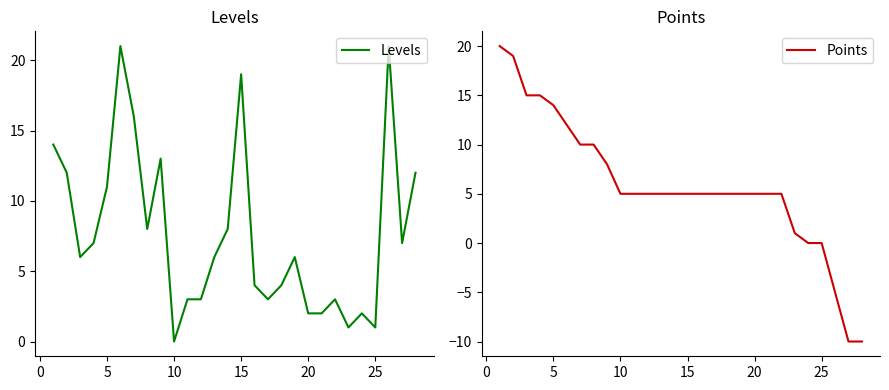

Is it true that Levels equals 7 at 15?

False